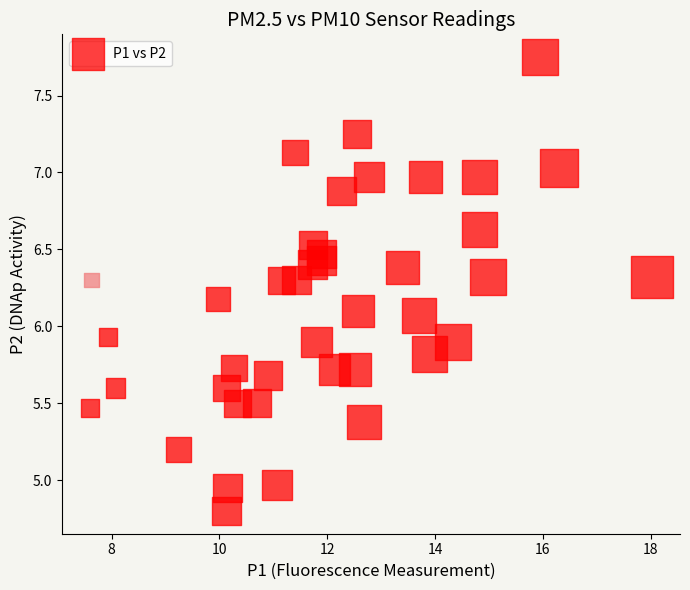

What is the range of X values (max minus min)?

10.4